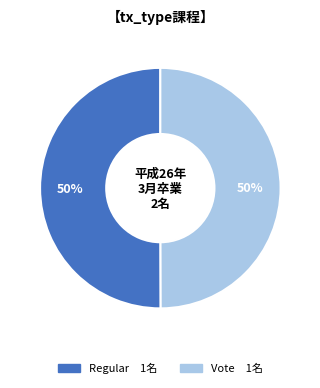

Is the sum of Vote and Regular greater than half?

Yes